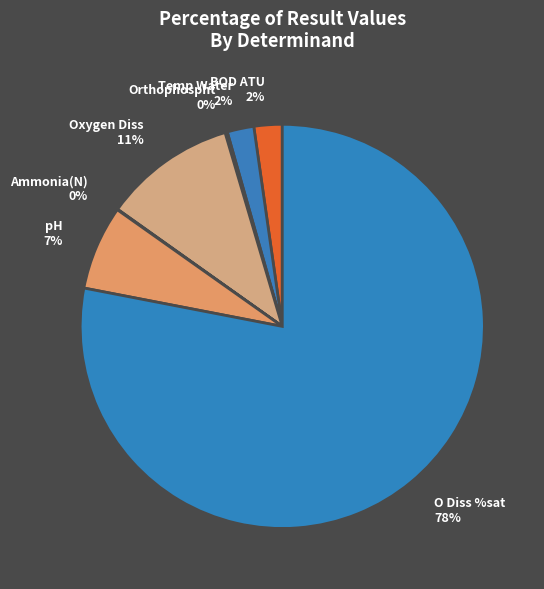

True or false: pH accounts for 7% of the total.

True